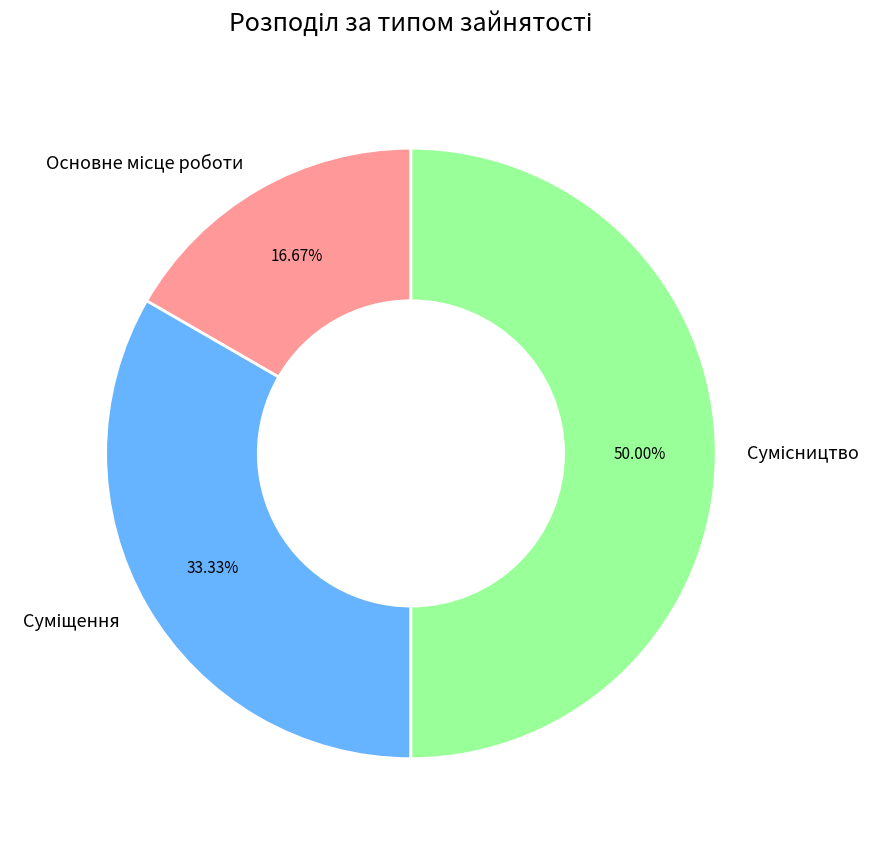

How many slices are in this pie chart?

3